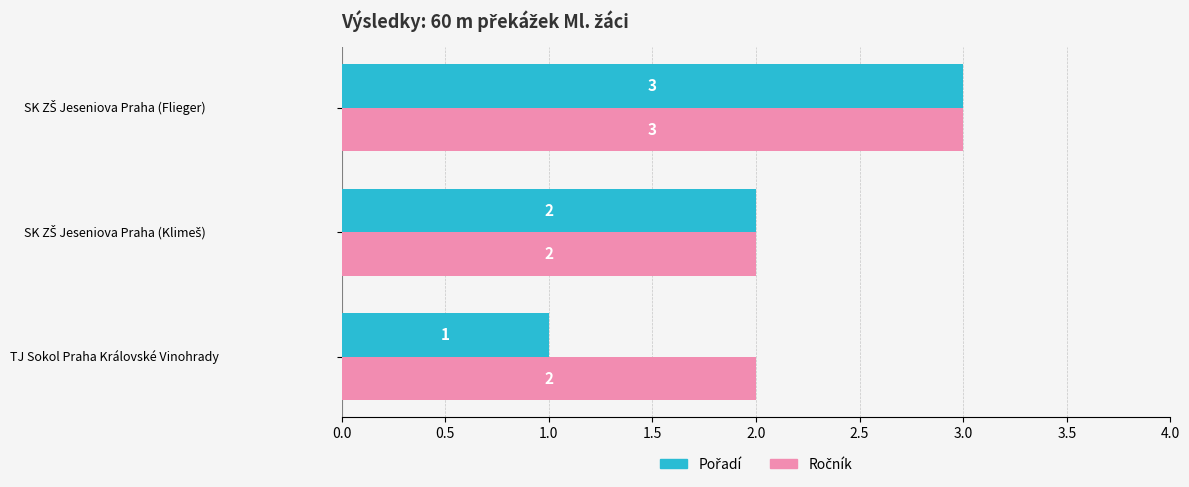

What is the maximum value shown in the chart?

3